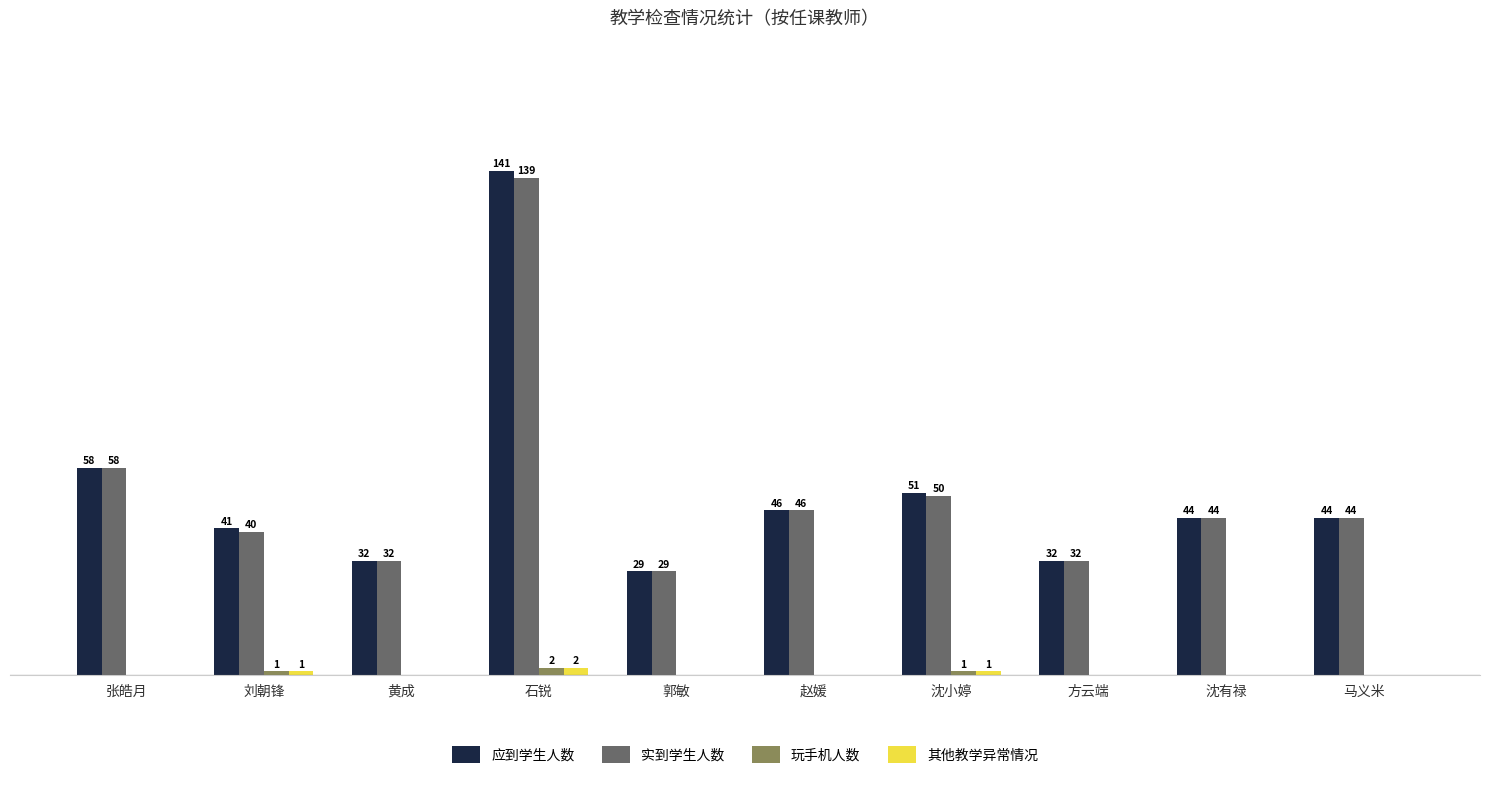

Which category has the highest value in the 实到学生人数 series?

石锐